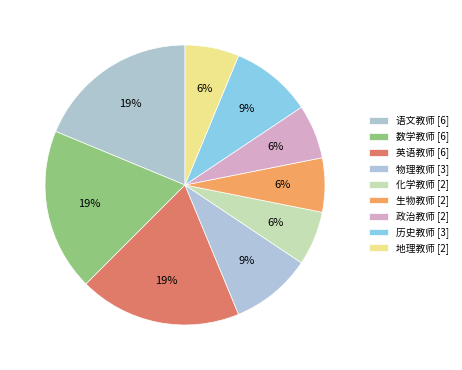

Between 数学教师 and 历史教师, which is larger?

数学教师